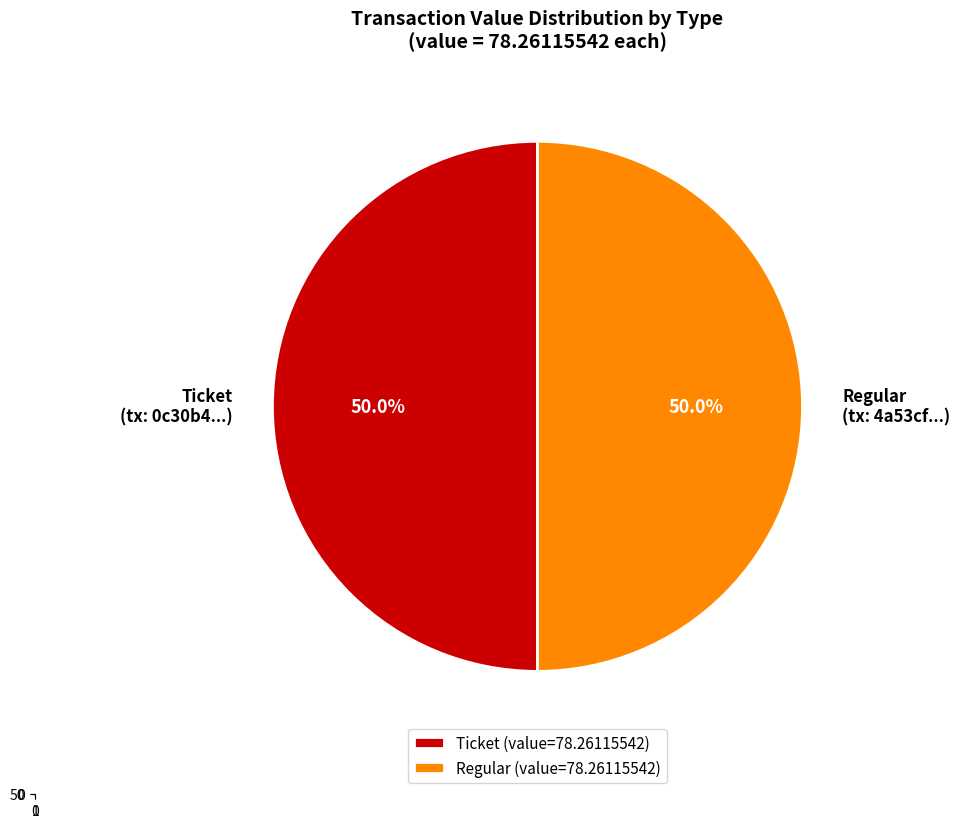

How many segments does this pie chart have?

2